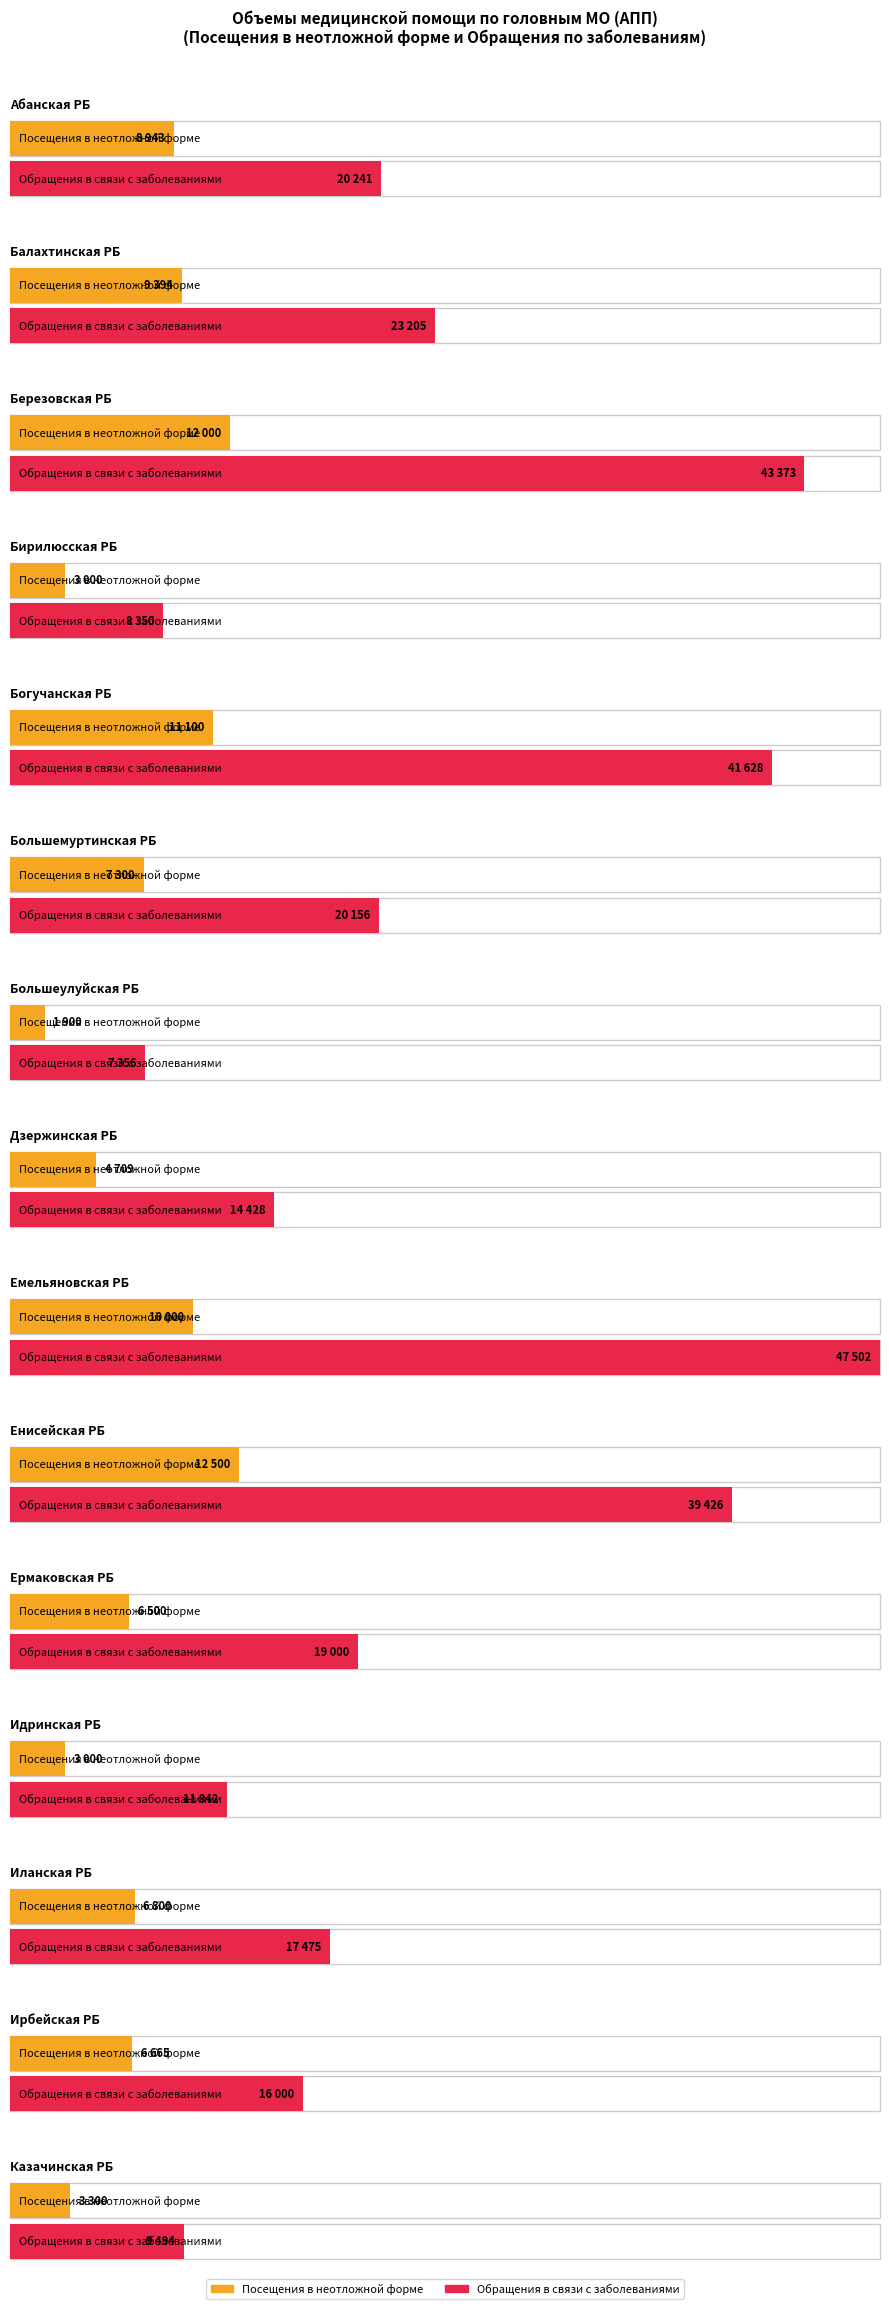

What is the difference between the Обращения в связи с заболеваниями values at Березовская РБ and Балахтинская РБ?

20168